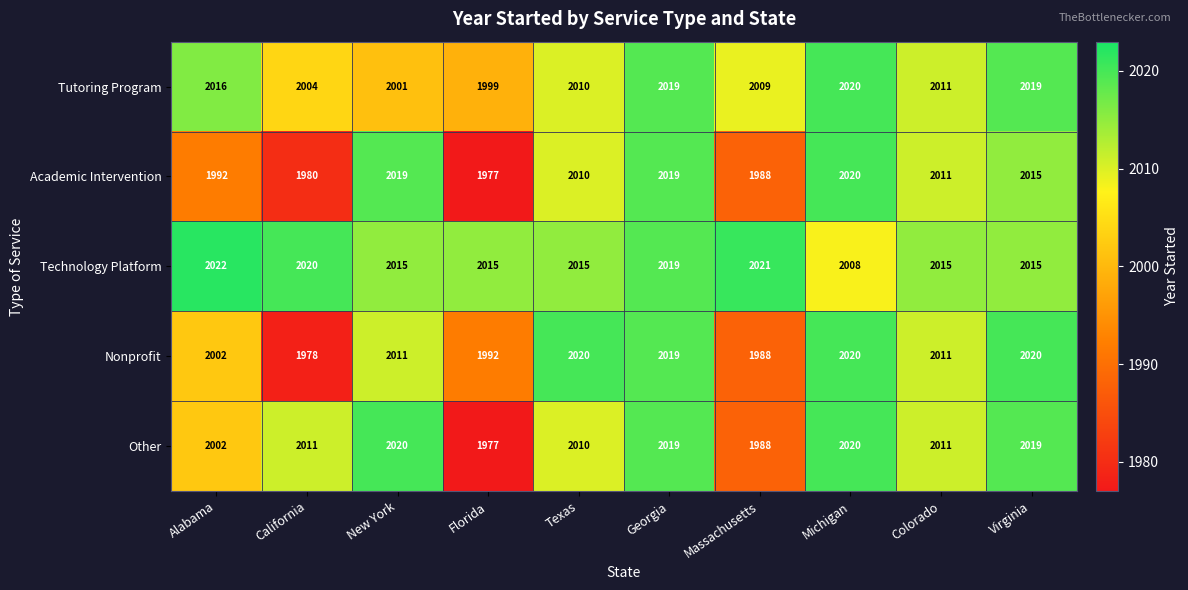

True or false: Academic Intervention has a value of 1992 at Alabama.

True